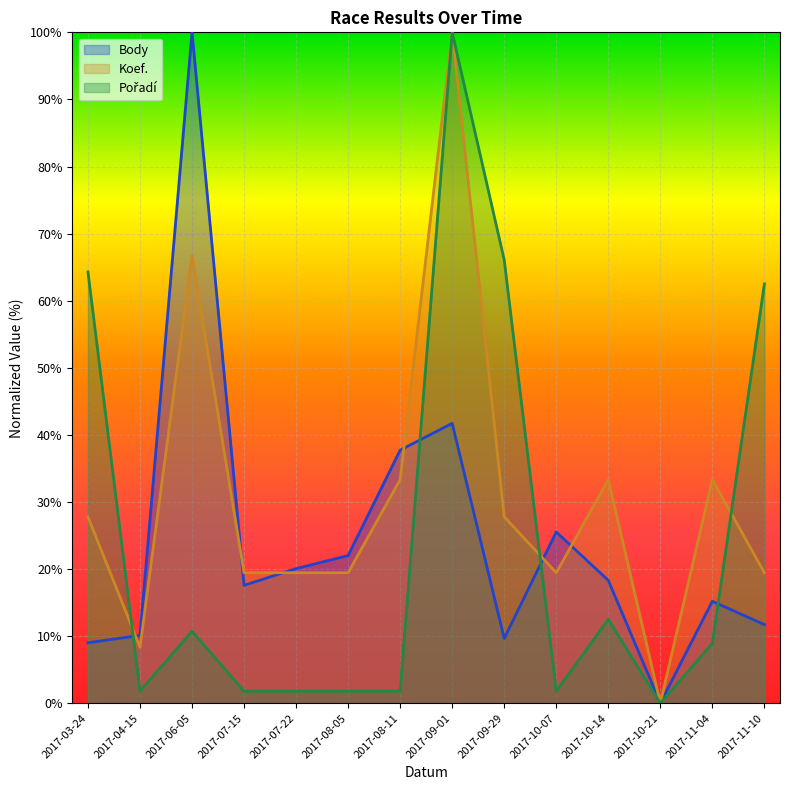

What position from the left is 2017-06-05?

3